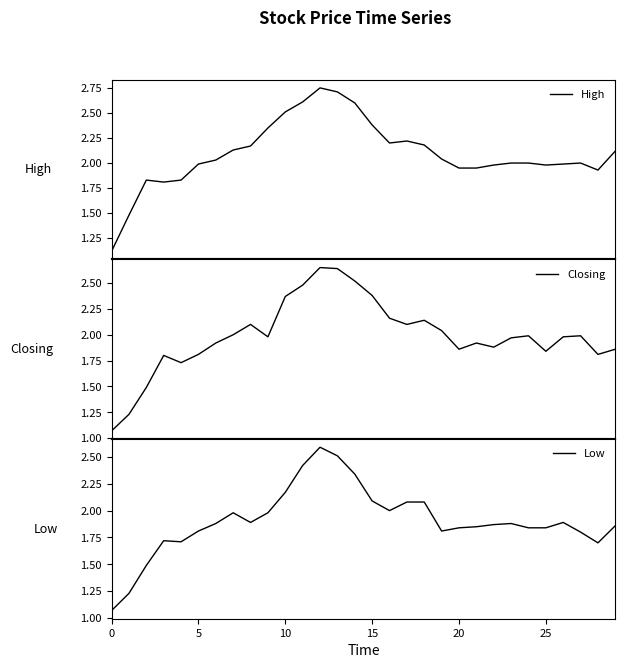

How many distinct data groups are displayed?

3